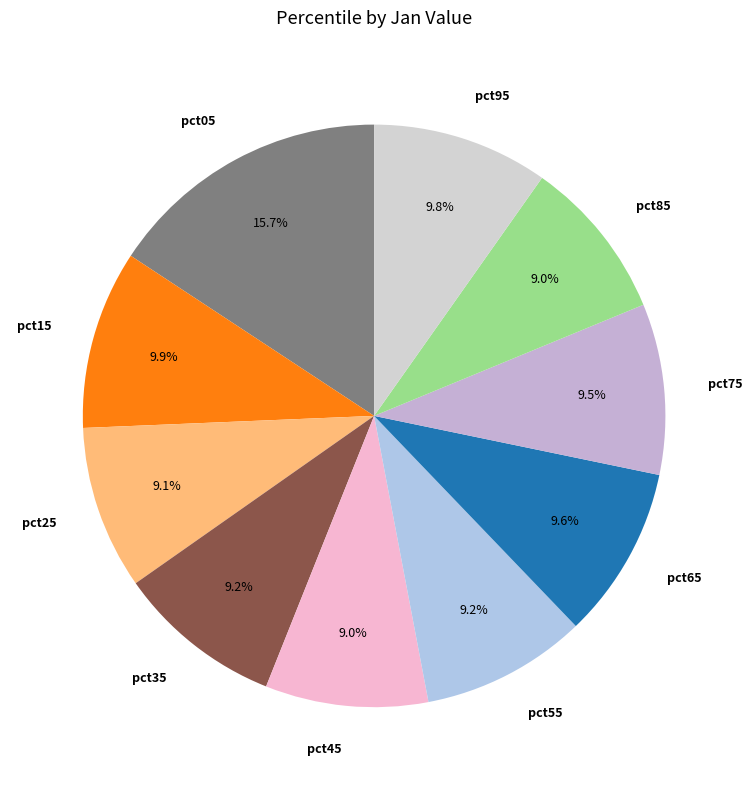

Does any single category account for the majority?

No